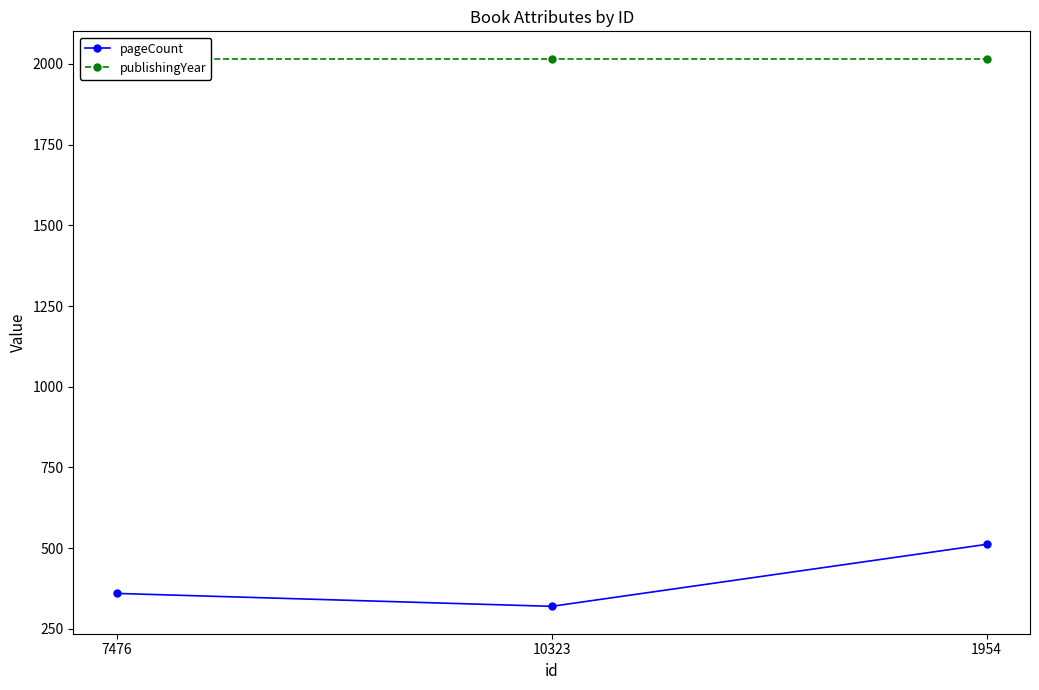

What is the label of the 1st point from the right?

1954